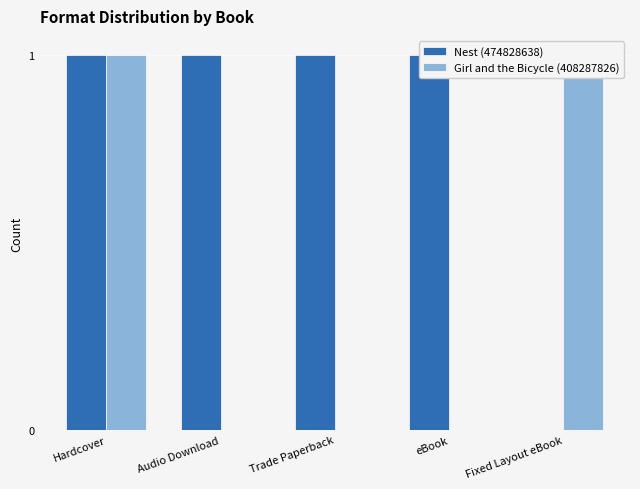

True or false: Girl and the Bicycle (408287826) has a value of 0 at eBook.

True